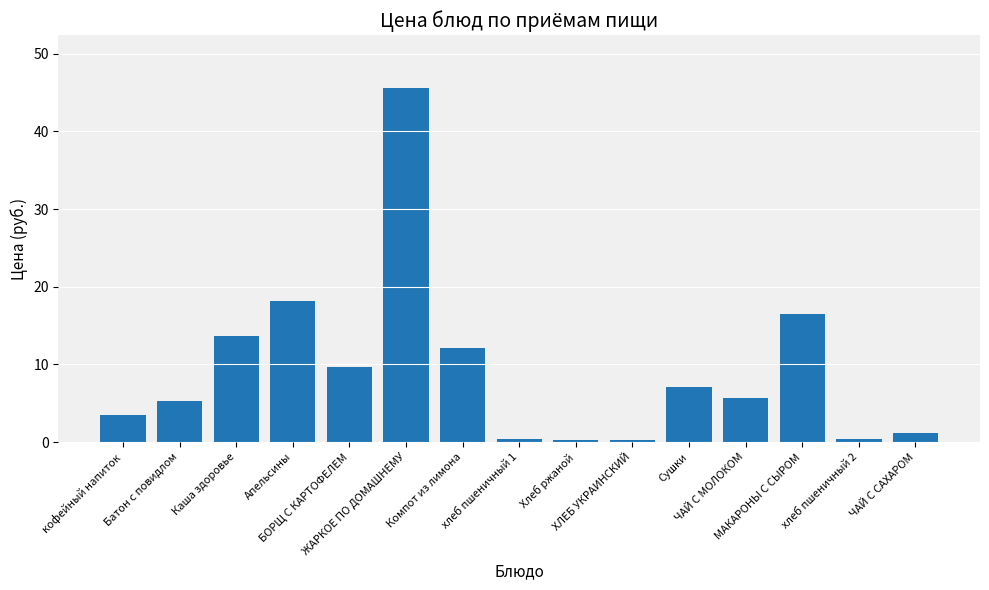

What is the label of the 3rd bar from the left?

Каша здоровье